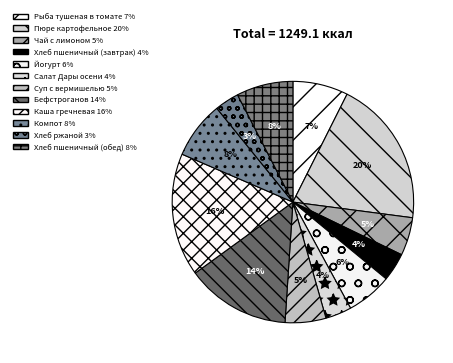

What portion of the pie excludes Компот?

92.3%